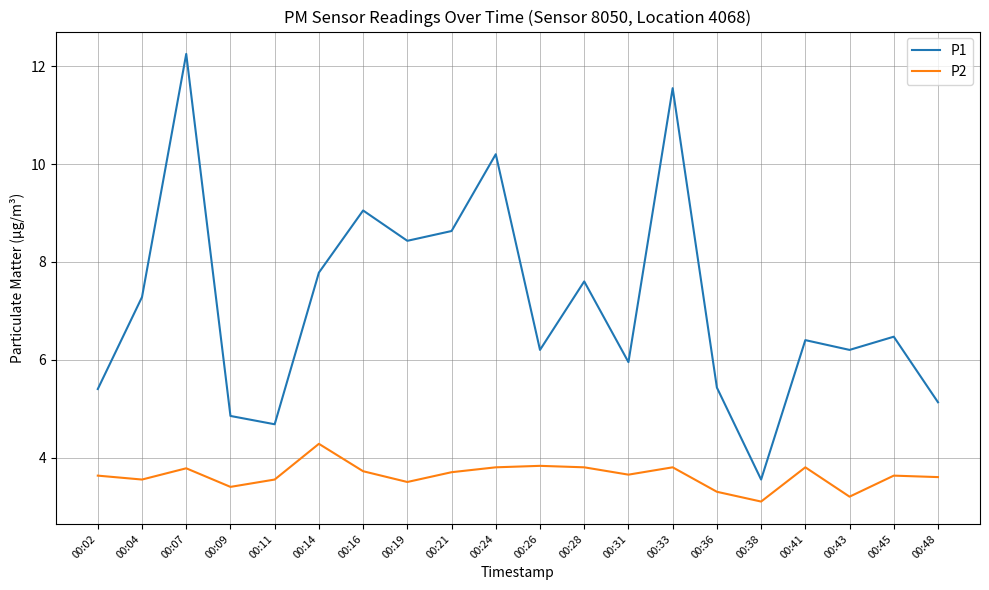

What is the difference between the maximum and second lowest values in the P1 series?

7.6